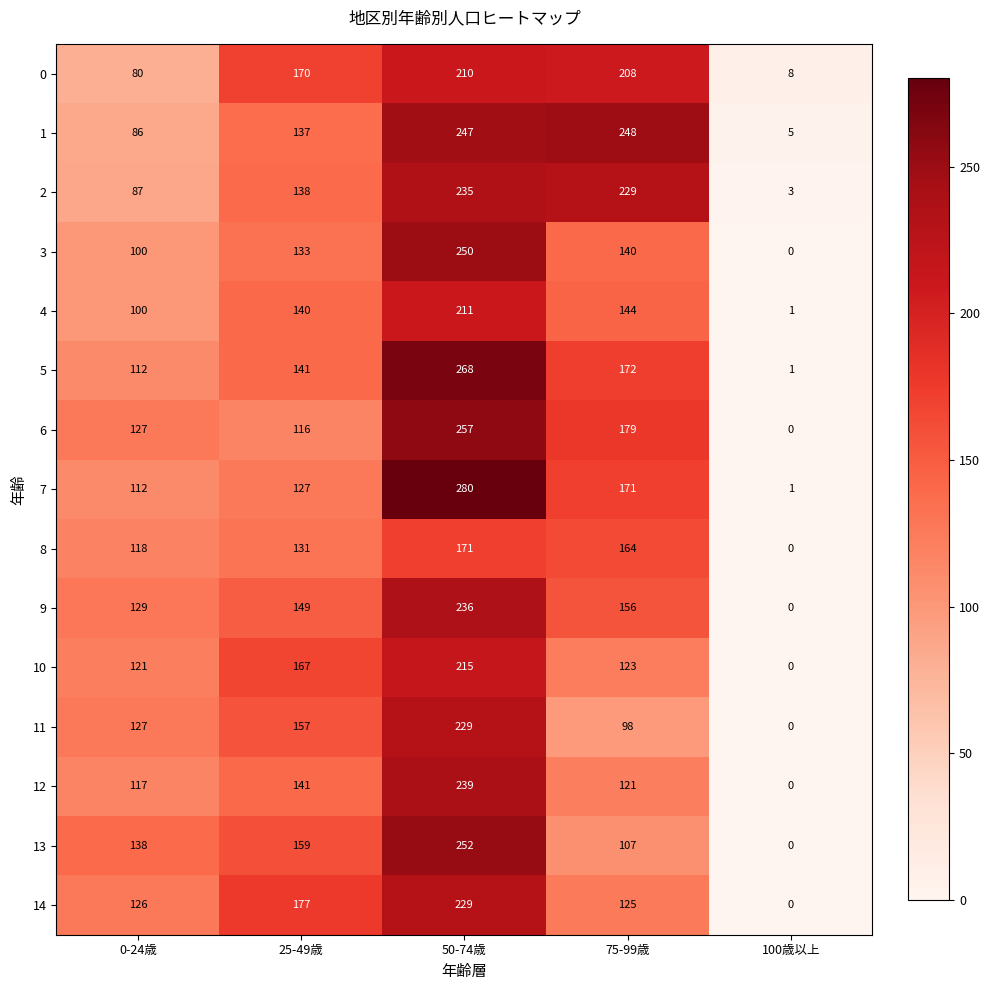

Which label corresponds to the smallest value in the chart?

100歳以上